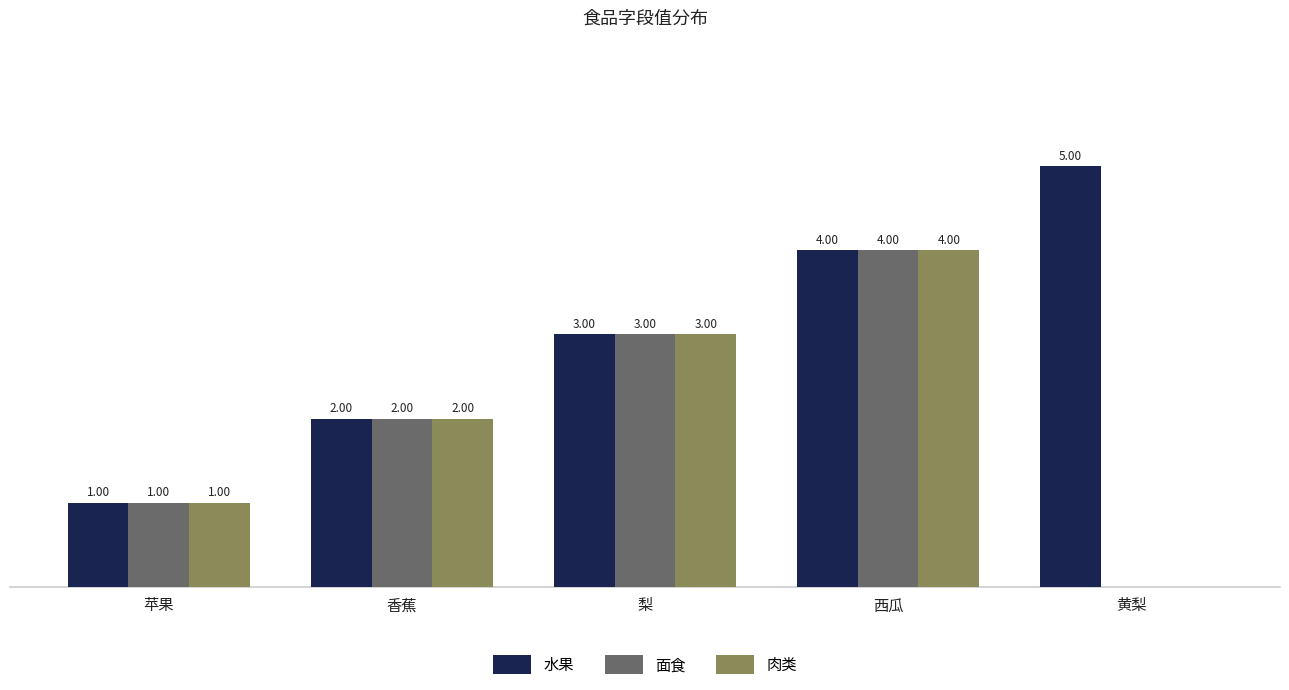

Is the value of 面食 at 西瓜 greater than the value of 肉类 at 香蕉?

Yes